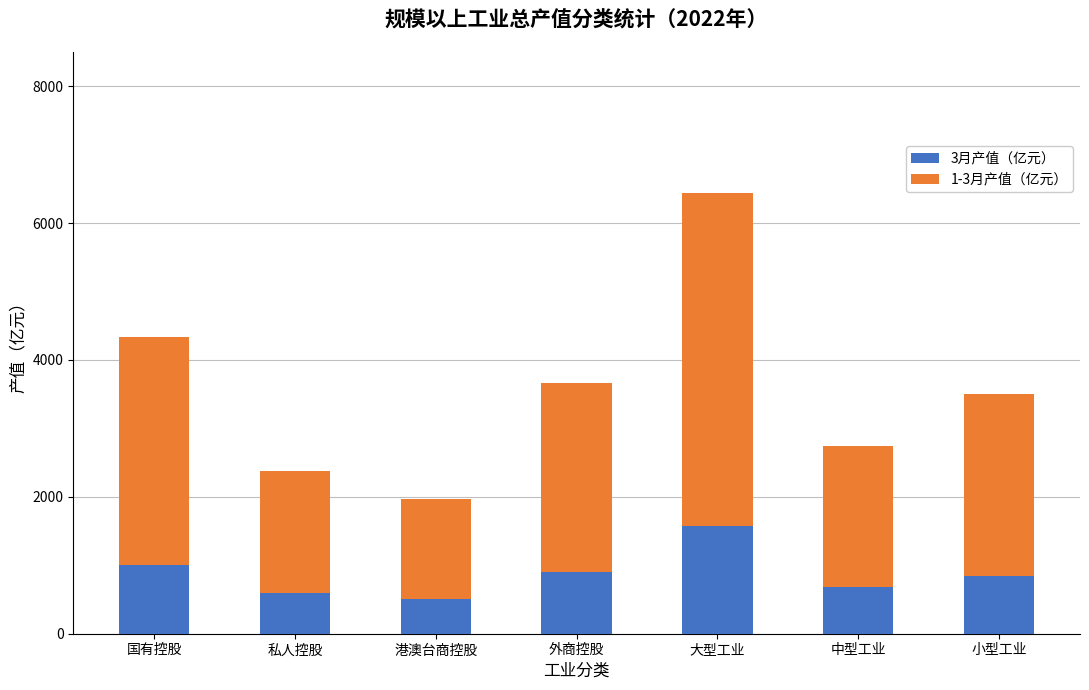

The value of 3月产值（亿元） at 外商控股 is 896.8. True or false?

True